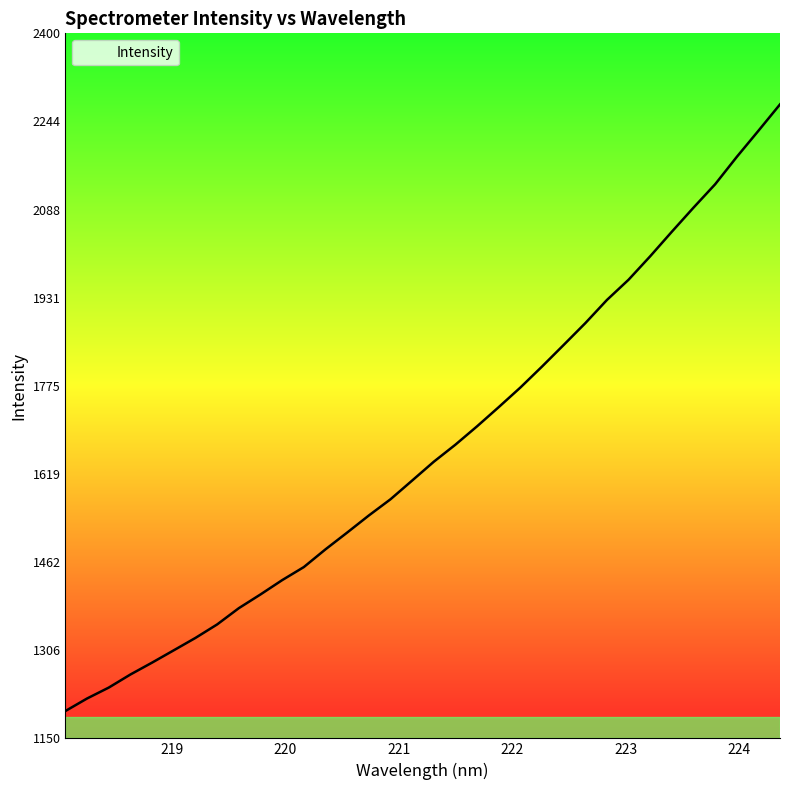

What is the greatest value displayed?

2274.0